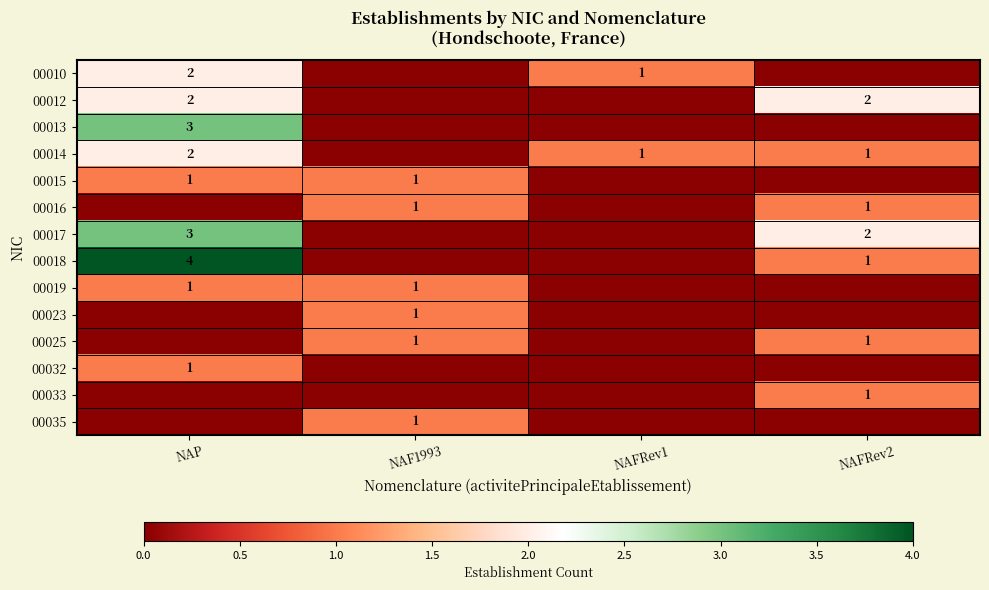

The value of 00032 at NAP is 1. True or false?

True